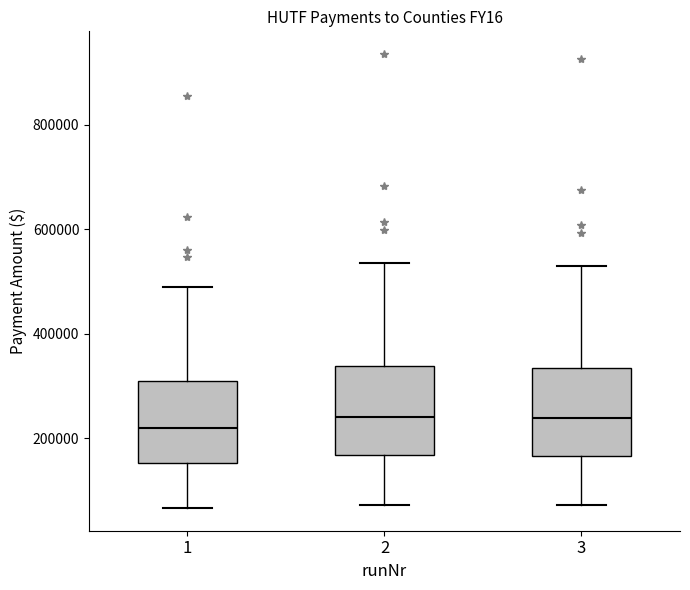

Reading left to right, transcribe this box plot: for each box, give where its median line is, the range the box spans, and where its two whiskers end, as read against the y-axis. The values are not printed on the chart, so give them approximately, as read against the axis.

1: median 220000, box 160000 to 300000, whiskers 60000 to 480000
2: median 240000, box 160000 to 340000, whiskers 80000 to 540000
3: median 240000, box 160000 to 340000, whiskers 80000 to 520000